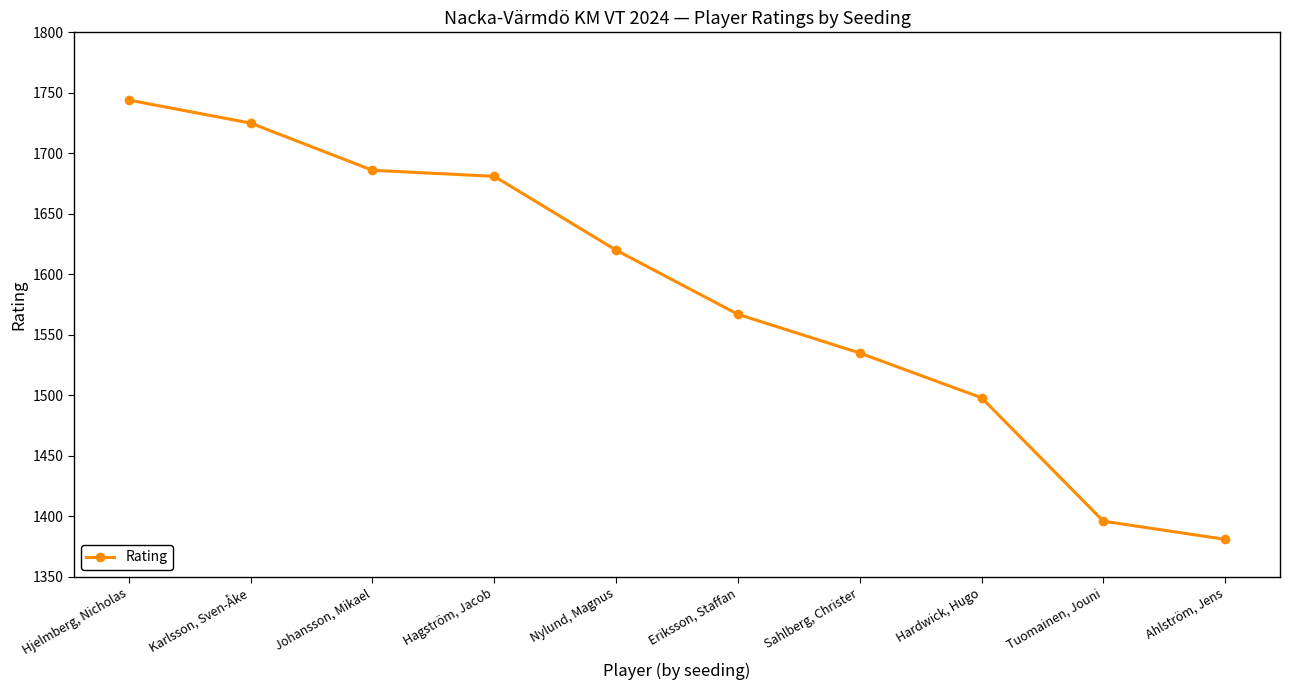

Where is the data nearest to the value 1562?

Eriksson, Staffan